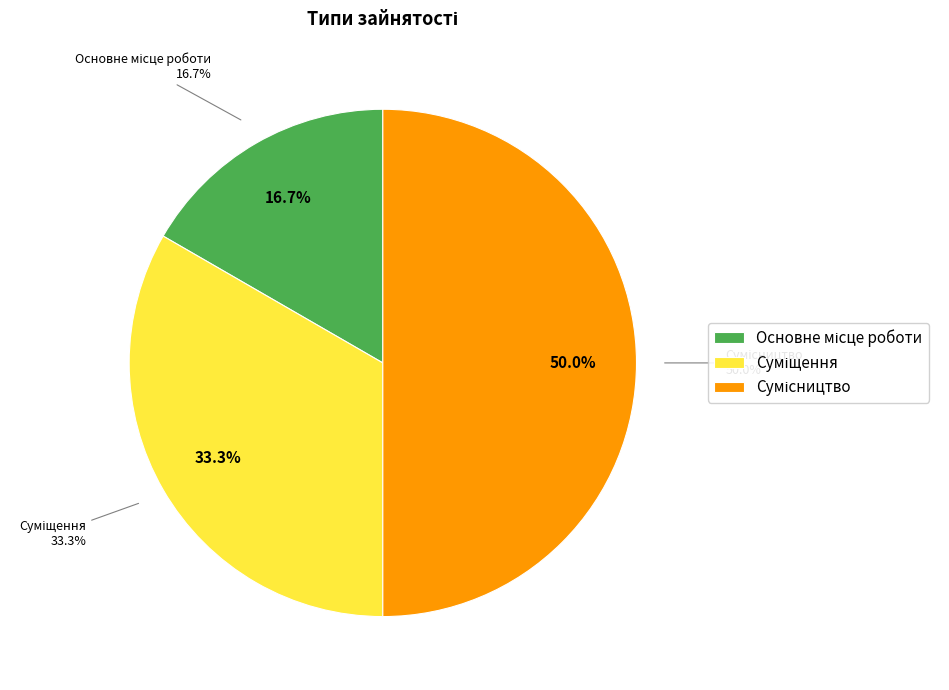

How many segments does this pie chart have?

3